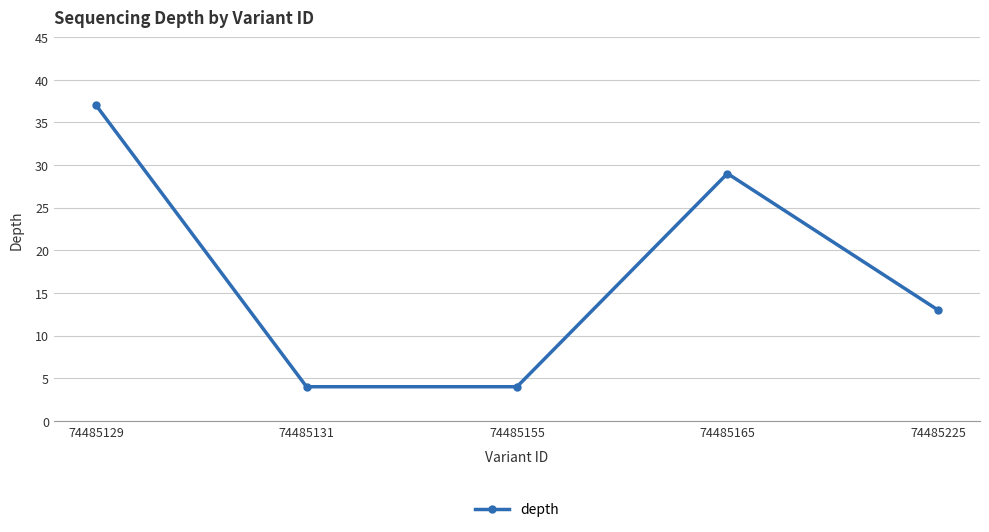

At which label is the value closest to 20?

74485225